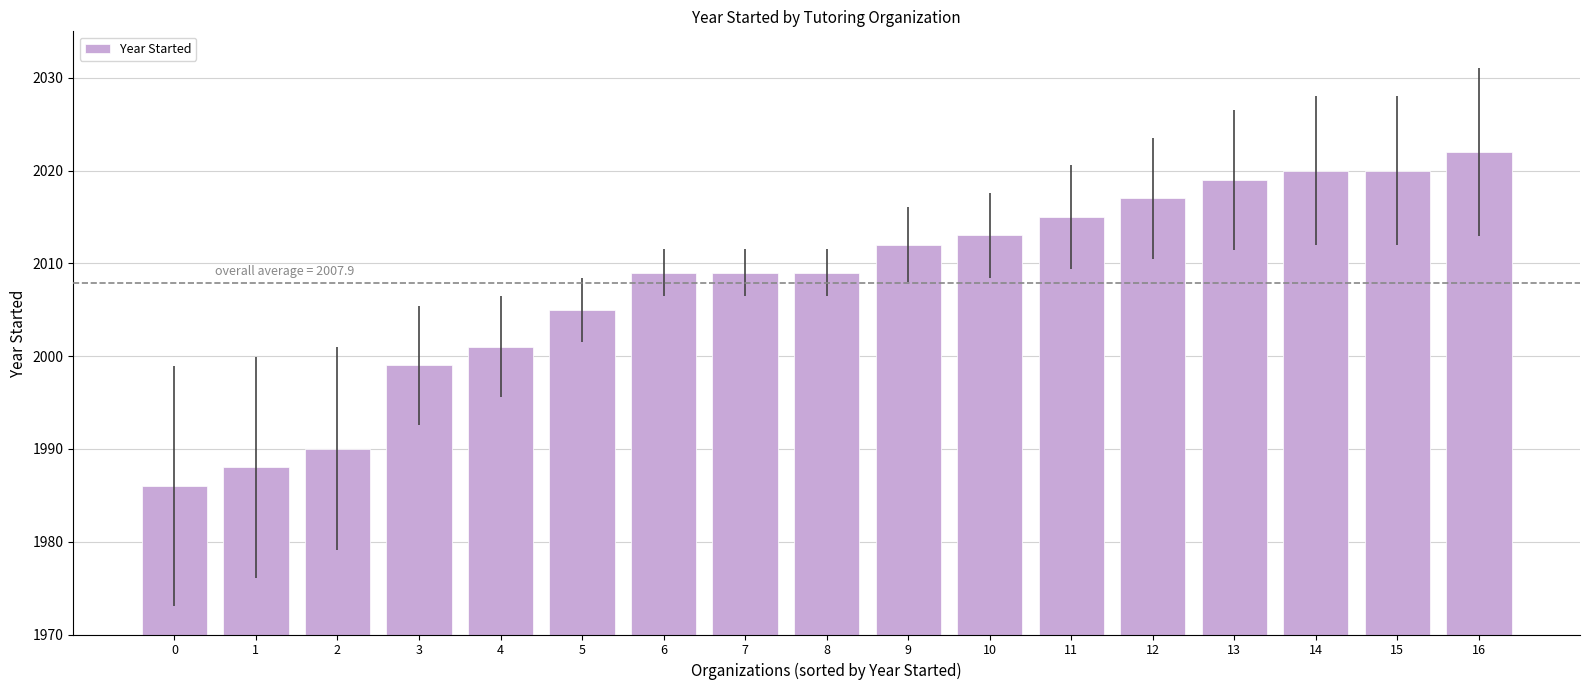

The value at 12 is 949. True or false?

False